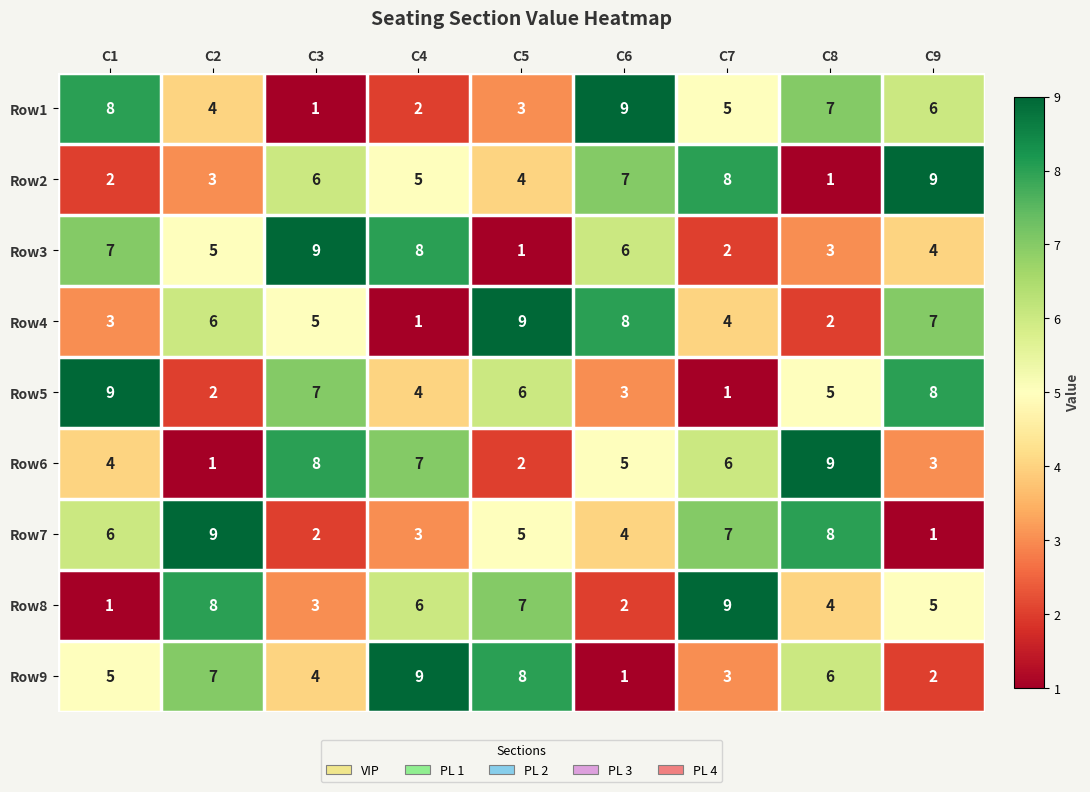

What is the difference between the maximum and minimum values in the Row1 series?

8